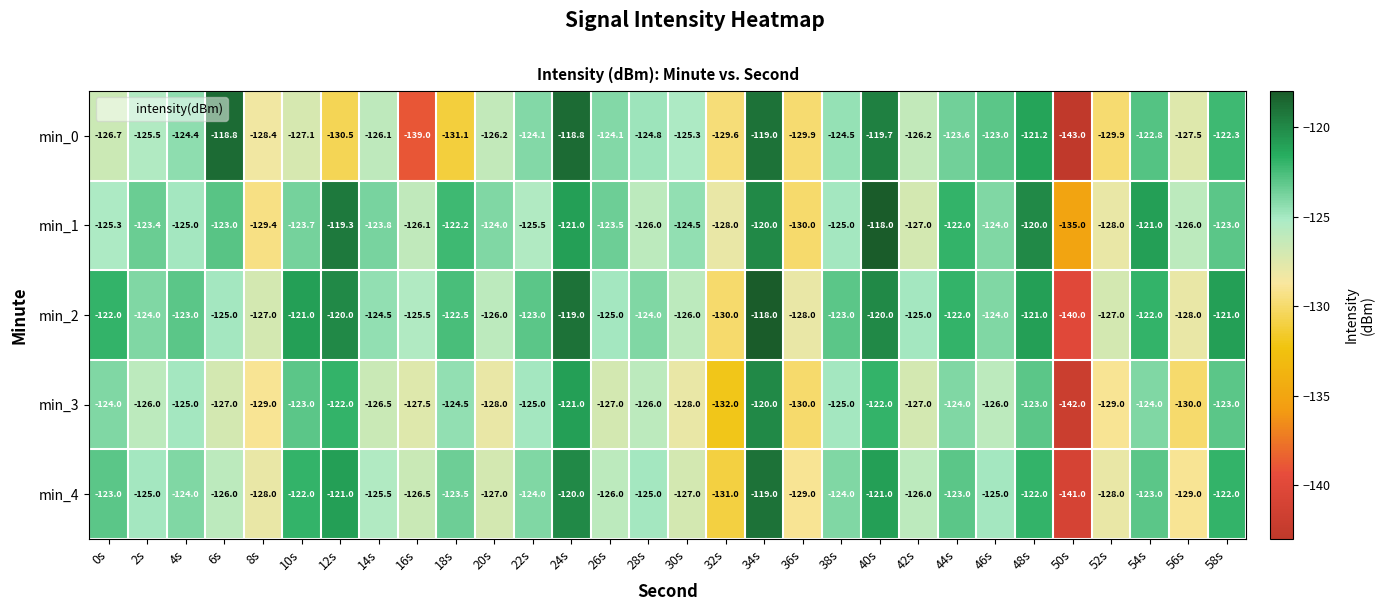

Which category has the lowest value in the min_4 series?

50s